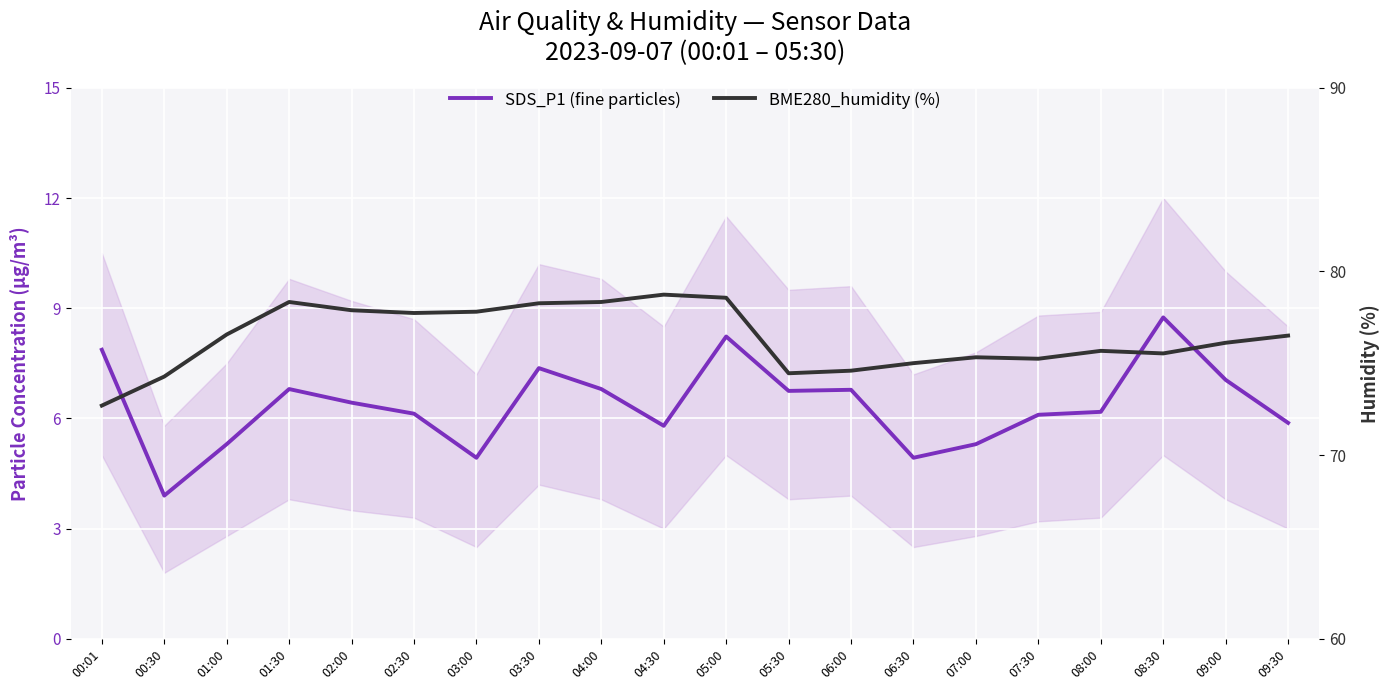

What is the difference between the second highest and minimum values in the SDS_P1 (fine particles) series?

4.3